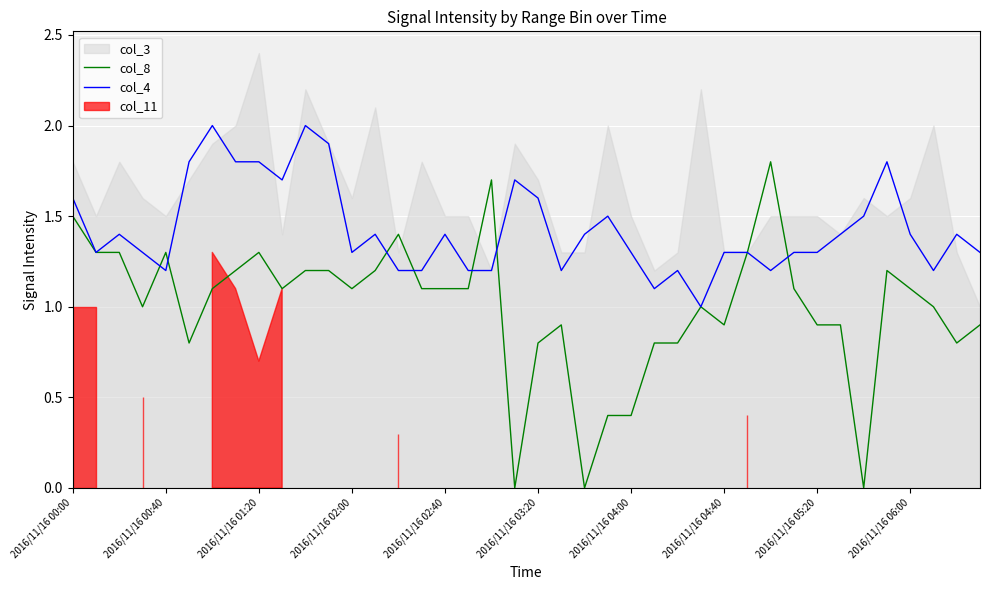

What is the average value of the col_4 series?

1.4